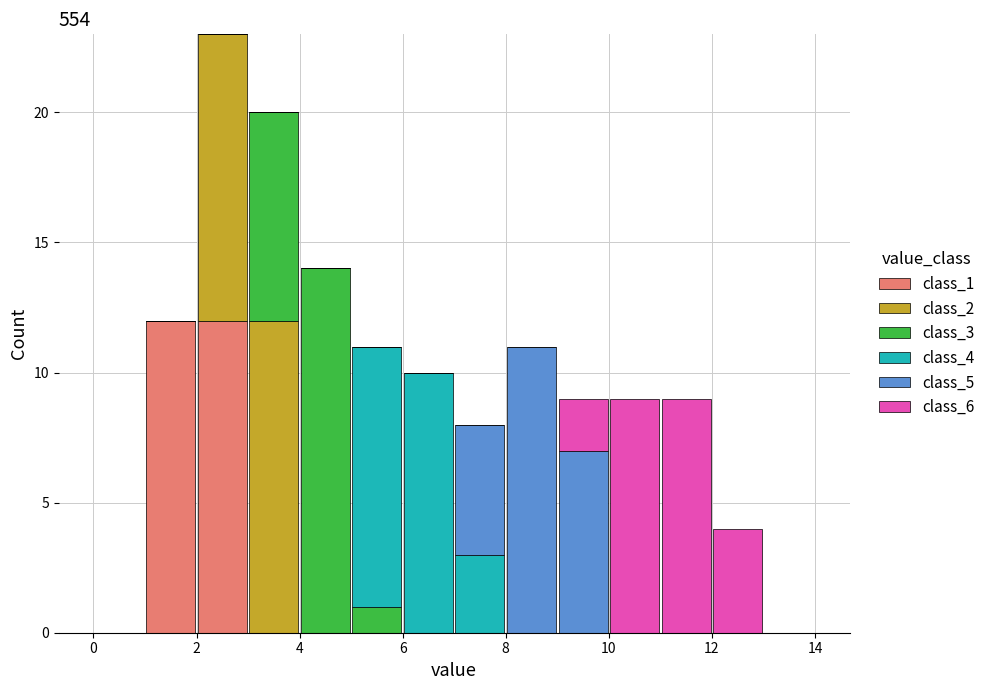

Reading left to right, list every stacked bar in this chart as the range it spans on the x-axis followed by its total height. The values are not printed on the chart, so give them approximately, as read against the axis.

0 to 1: 0
1 to 2: 12
2 to 3: 23
3 to 4: 20
4 to 5: 14
5 to 6: 11
6 to 7: 10
7 to 8: 8
8 to 9: 11
9 to 10: 9
10 to 11: 9
11 to 12: 9
12 to 13: 4
13 to 14: 0